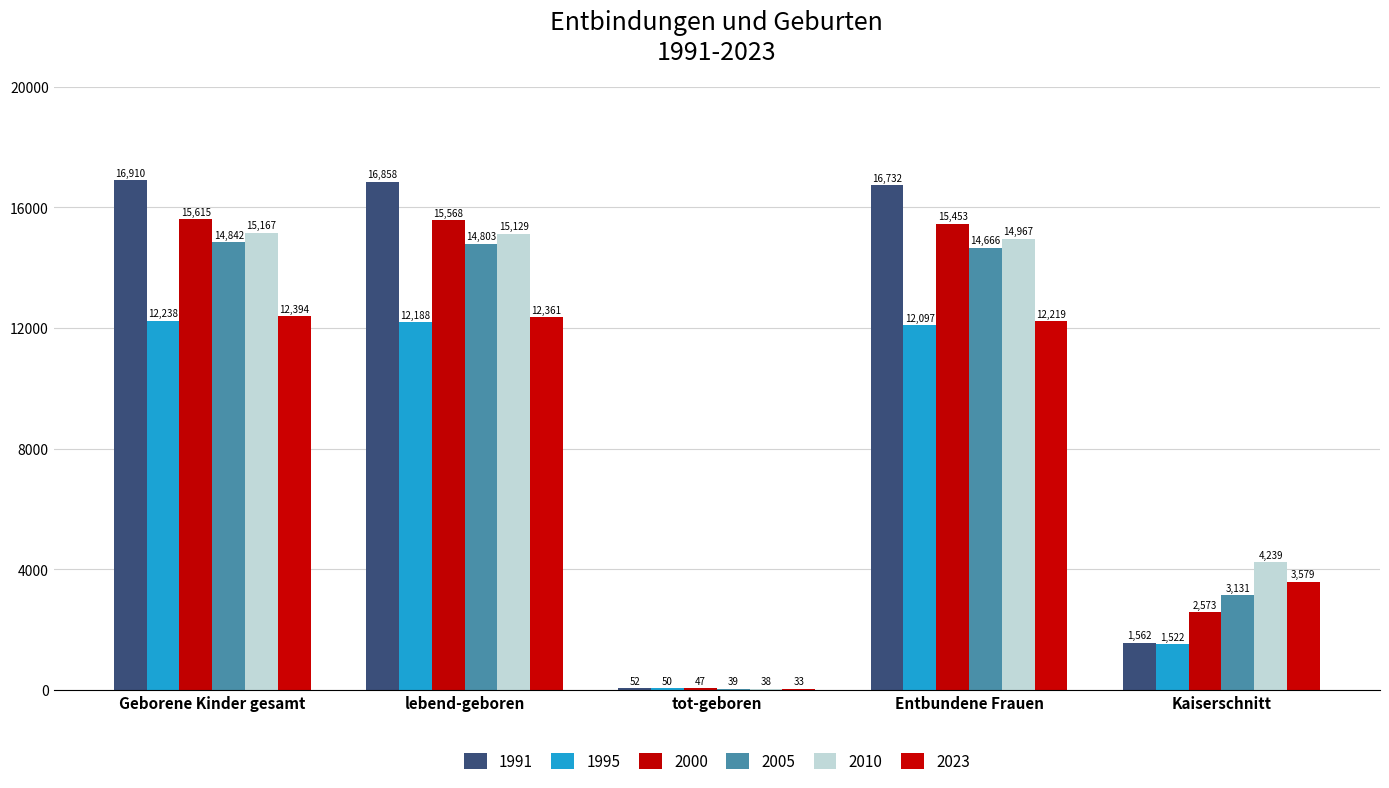

At tot-geboren, list the series in order from smallest to largest.

2023, 2010, 2005, 2000, 1995, 1991